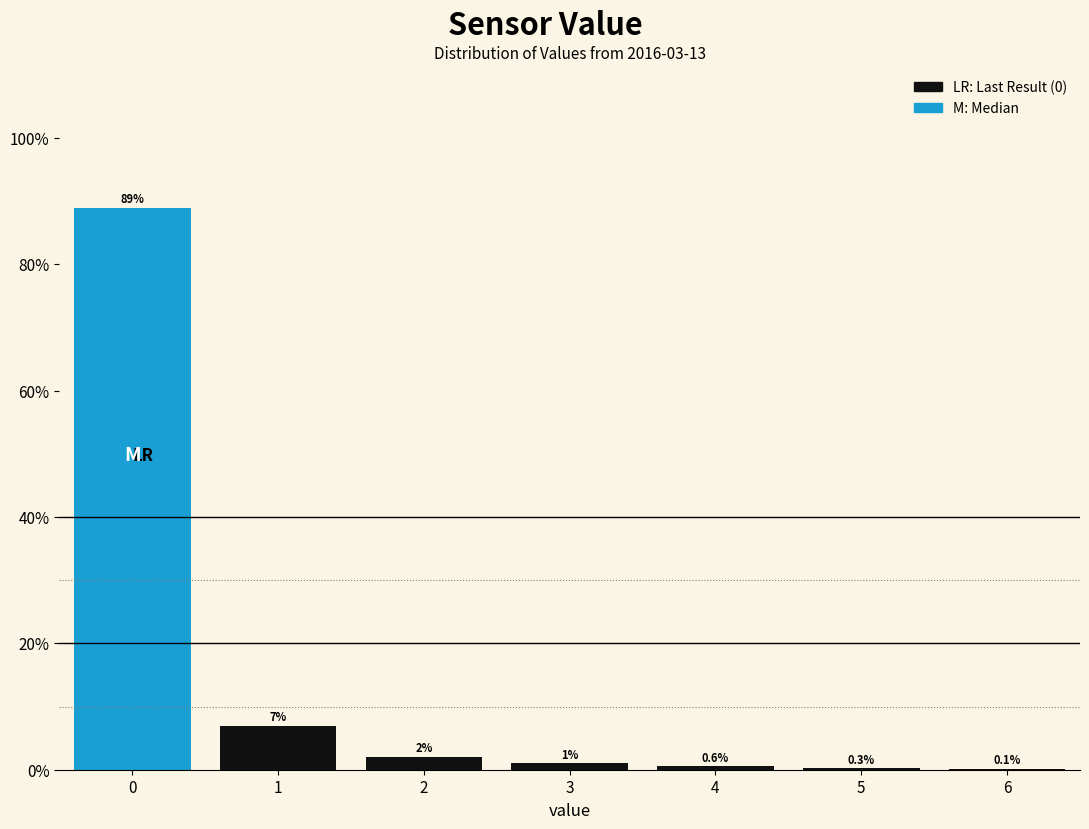

What is the maximum value shown in the chart?

89.0